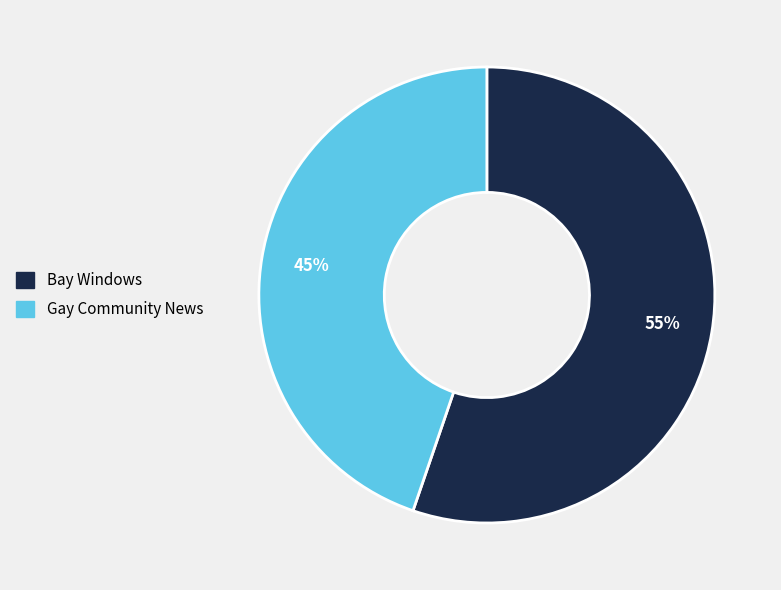

Is the sum of Gay Community News and Bay Windows greater than half?

Yes